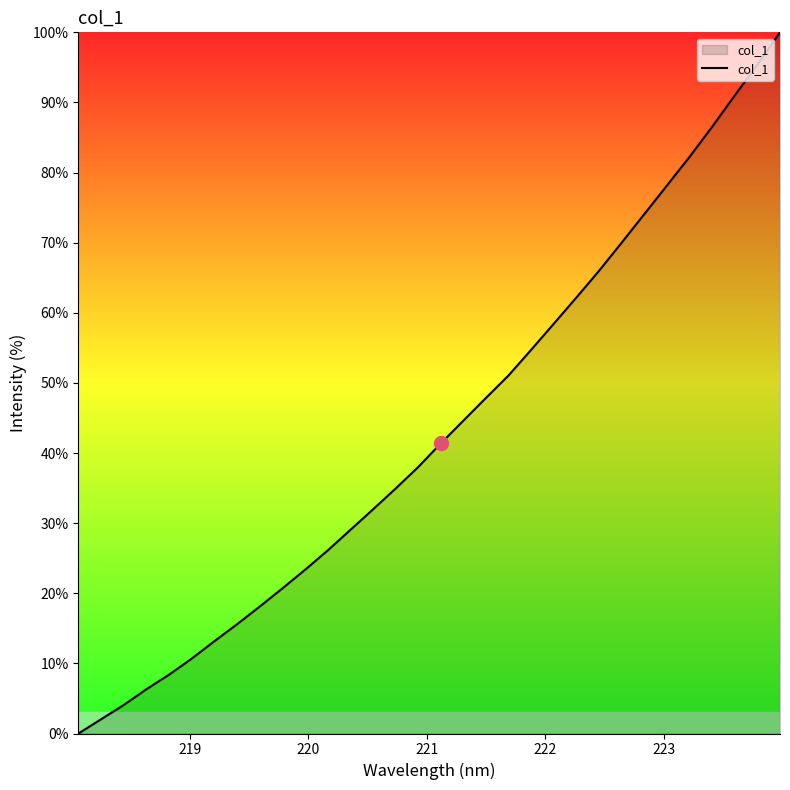

Count the number of categories in the chart.

32